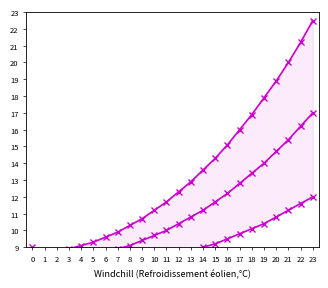

True or false: Max Temperature has more than 0 interior local peaks.

False